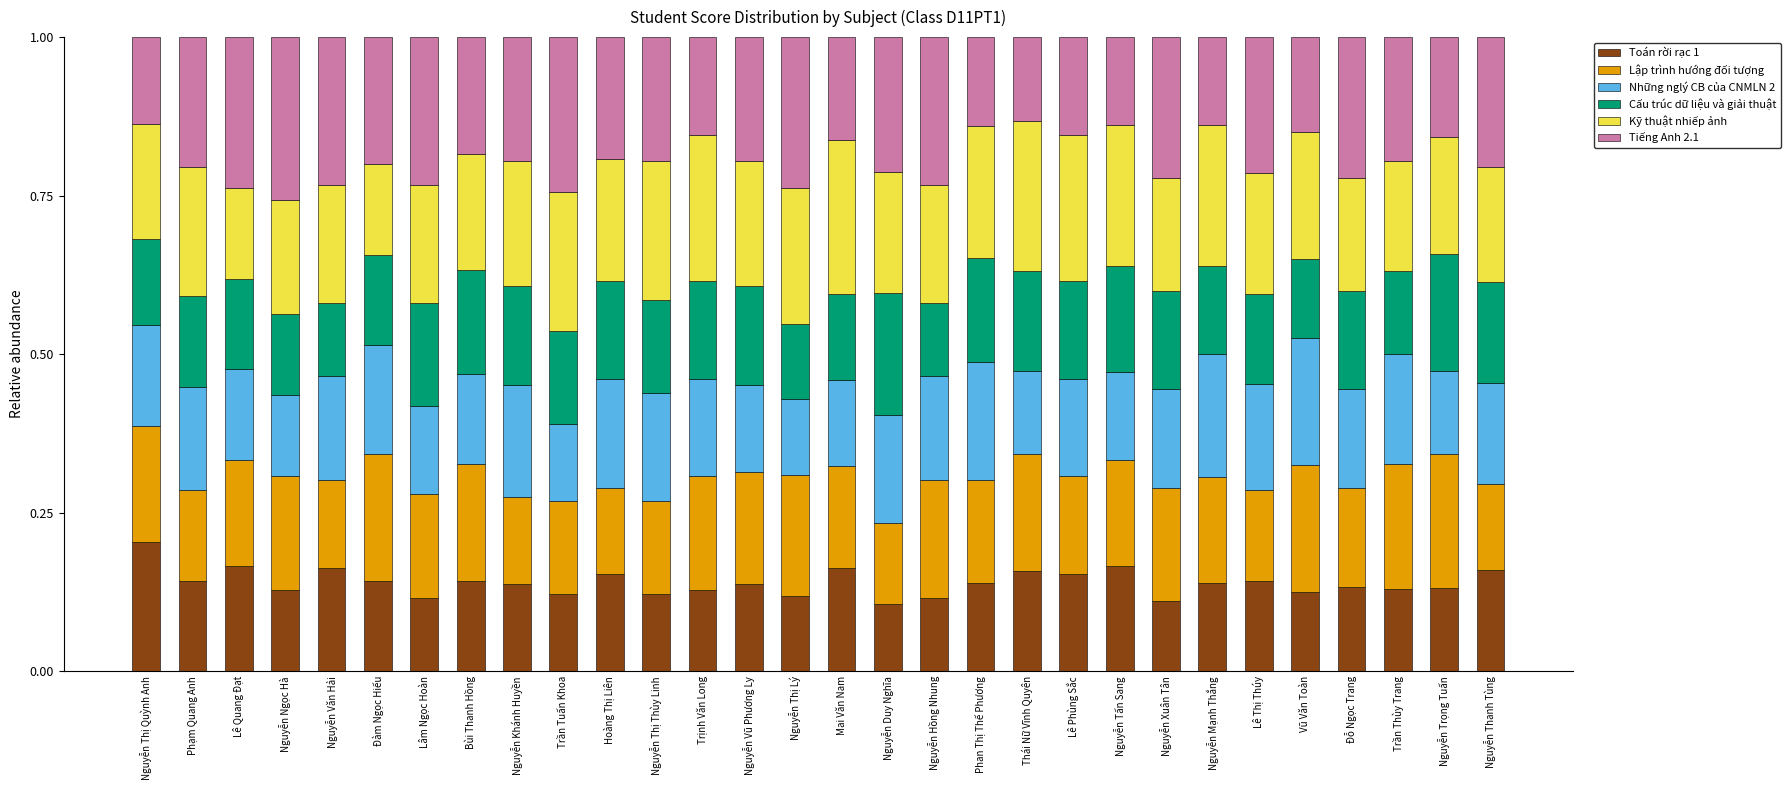

Which category has the highest value in the Toán rời rạc 1 series?

Nguyễn Thị Quỳnh Anh